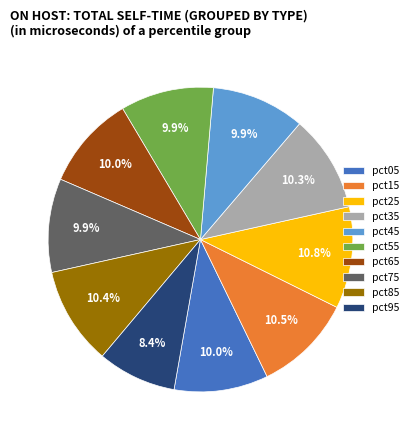

Combined, do pct25 and pct35 account for over 50%?

No